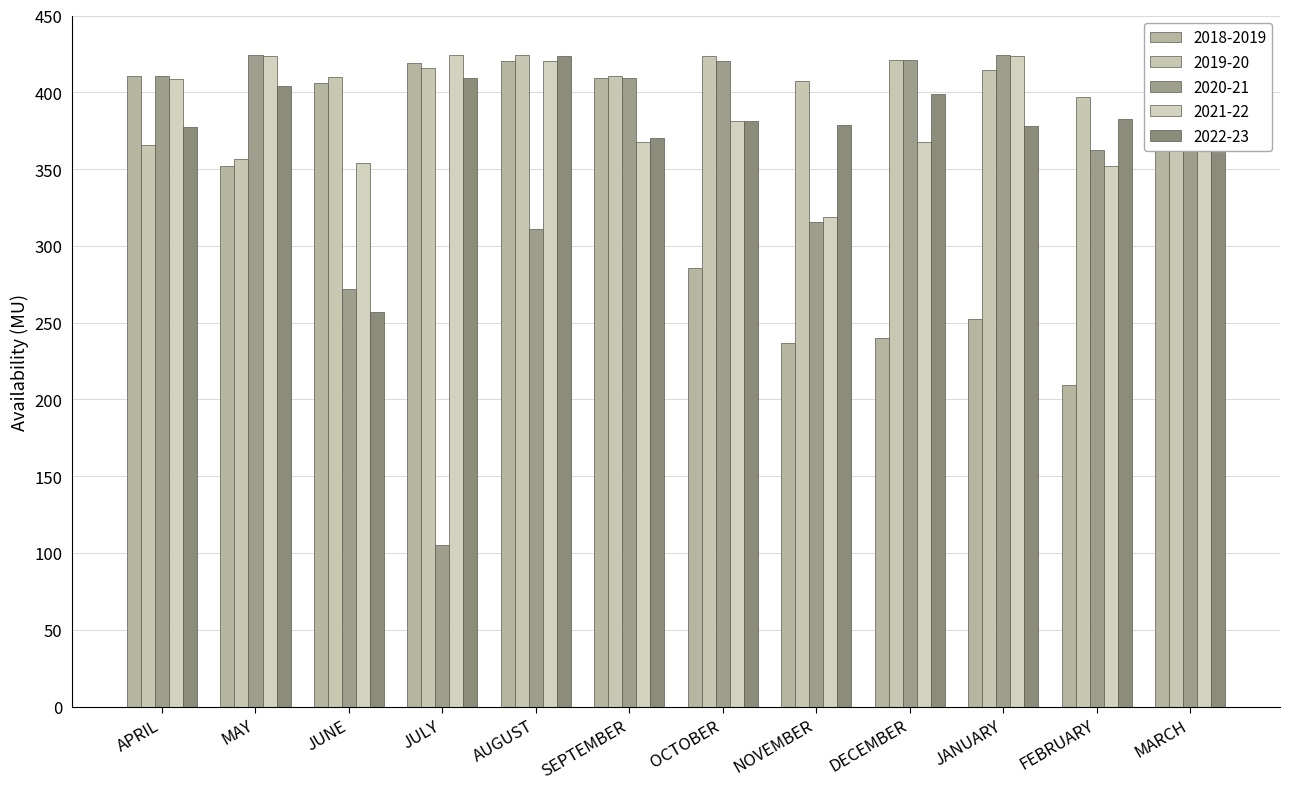

What is the difference between the 2021-22 values at FEBRUARY and AUGUST?

67.9